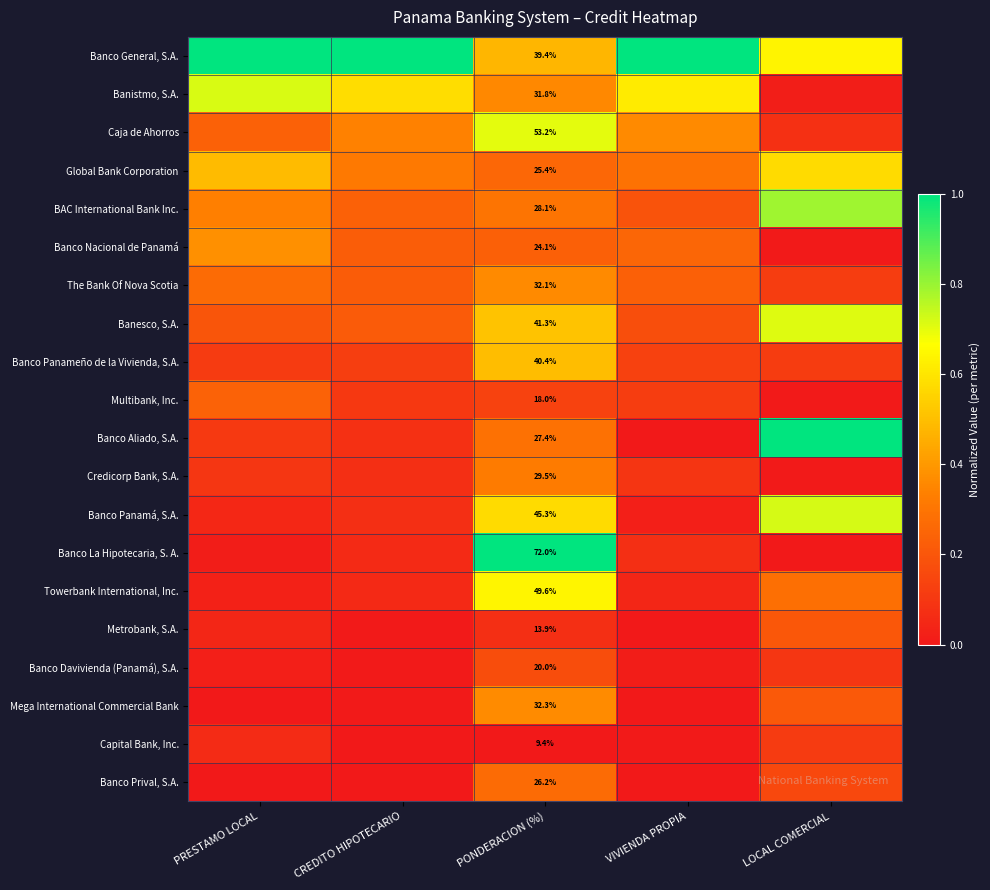

Rank the series at PONDERACION (%) from highest to lowest value.

Banco La Hipotecaria, S. A., Caja de Ahorros, Towerbank International, Inc., Banco Panamá, S.A., Banesco, S.A., Banco Panameño de la Vivienda, S.A., Banco General, S.A., Mega International Commercial Bank, The Bank Of Nova Scotia, Banistmo, S.A., Credicorp Bank, S.A., BAC International Bank Inc., Banco Aliado, S.A., Banco Prival, S.A., Global Bank Corporation, Banco Nacional de Panamá, Banco Davivienda (Panamá), S.A., Multibank, Inc., Metrobank, S.A., Capital Bank, Inc.